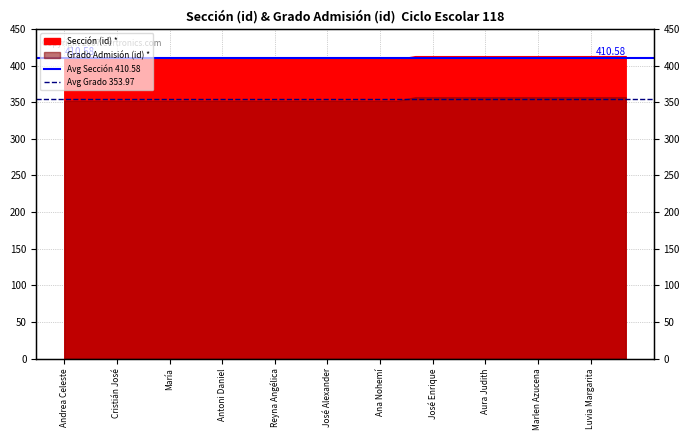

What position from the left is Andrea Celeste?

1